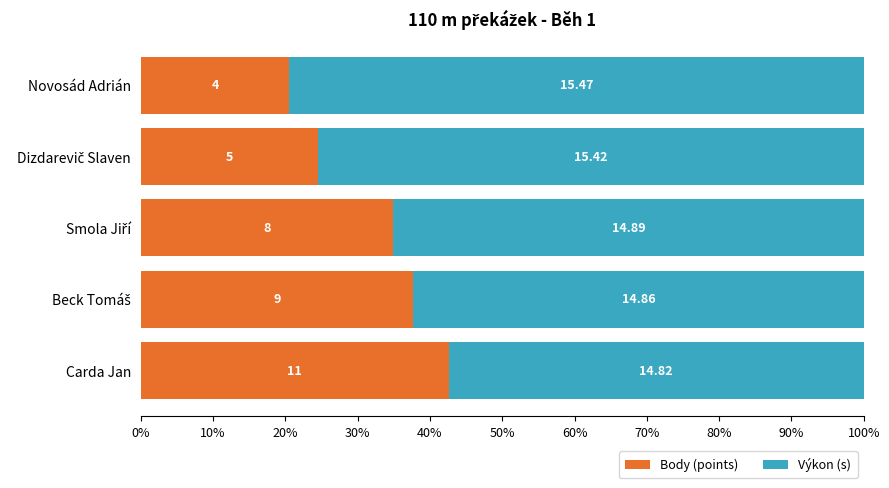

What is the difference between the maximum and second lowest values in the Body (points) series?

18.1